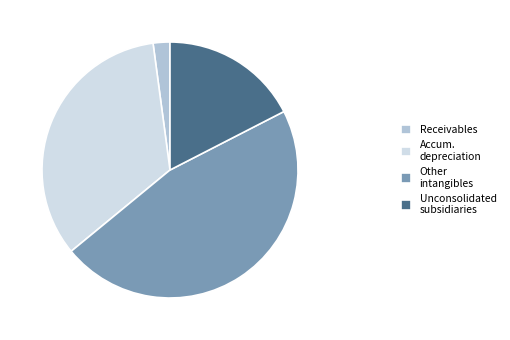

Between Other intangibles and Unconsolidated subsidiaries, which is larger?

Other intangibles